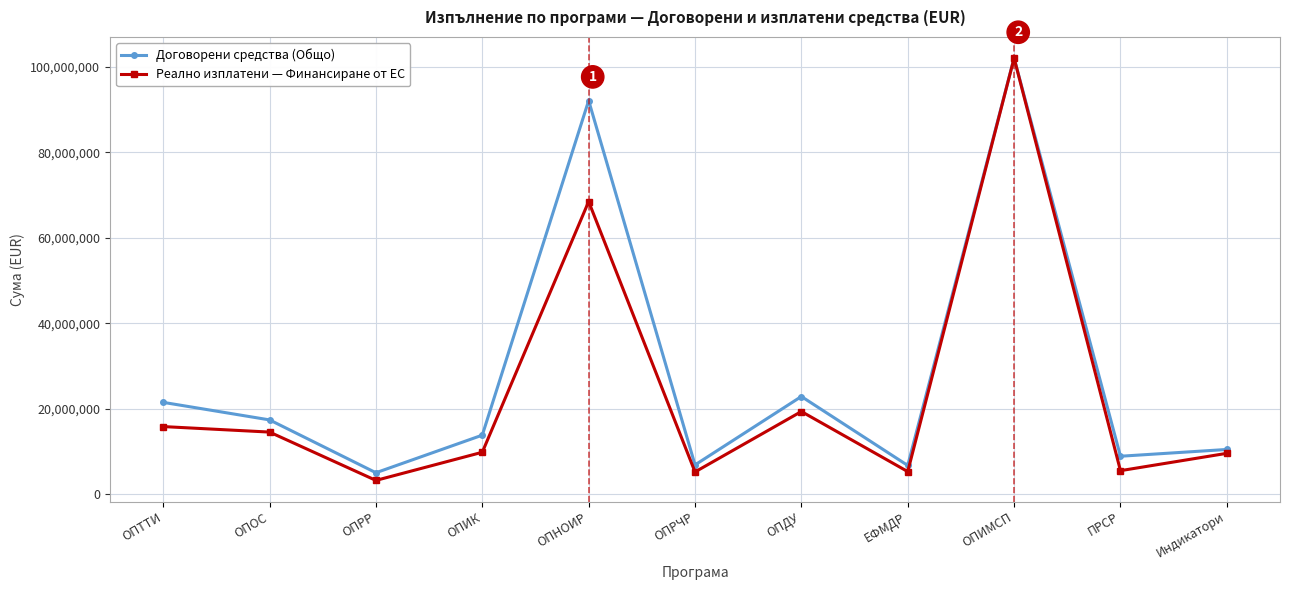

What is the sum of all Реално изплатени — Финансиране от ЕС values?

259106230.6